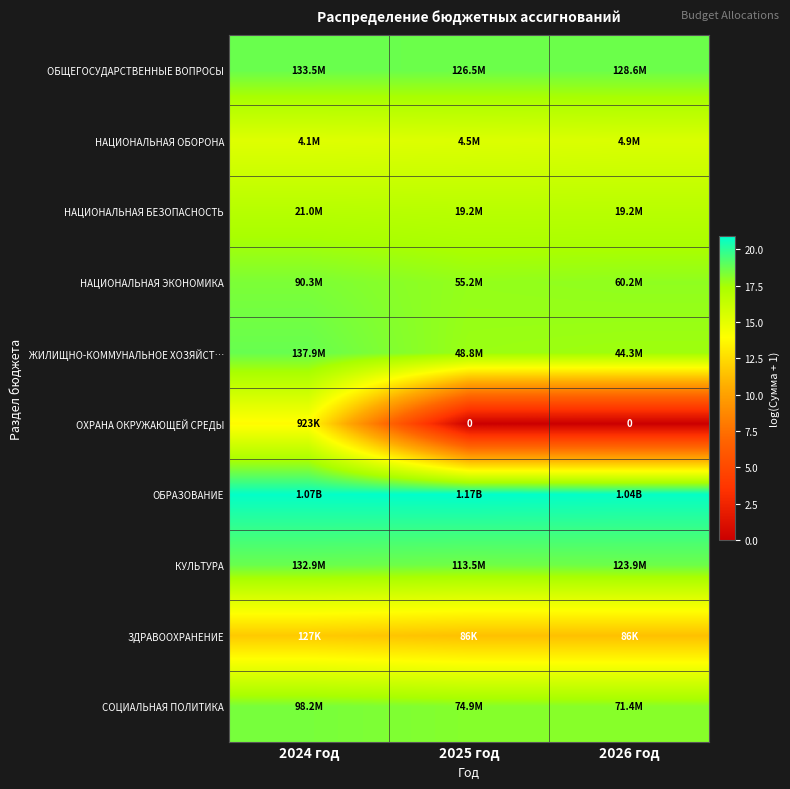

Is the value of НАЦИОНАЛЬНАЯ ЭКОНОМИКА at 2025 год greater than the value of НАЦИОНАЛЬНАЯ ОБОРОНА at 2024 год?

Yes